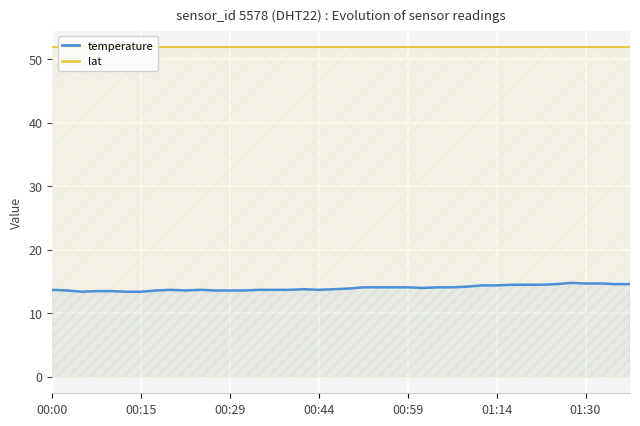

What is the value of the lat point at the 3rd from the left?

51.9